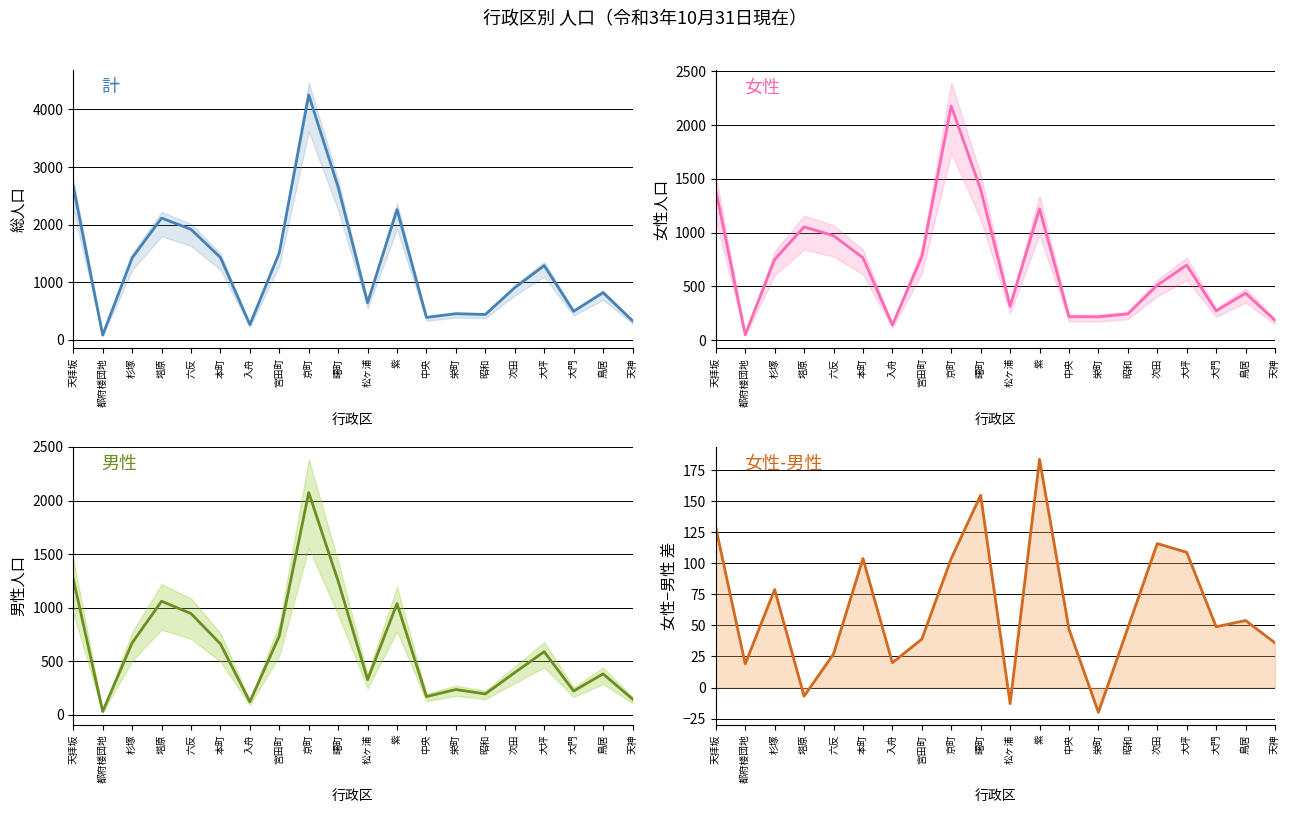

Between 本町 and 入舟, which series saw the biggest shift?

計